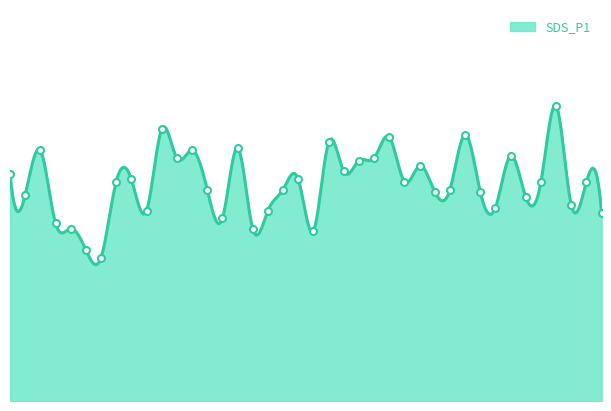

What is the change in value from 00:27 to 00:37?

+0.1